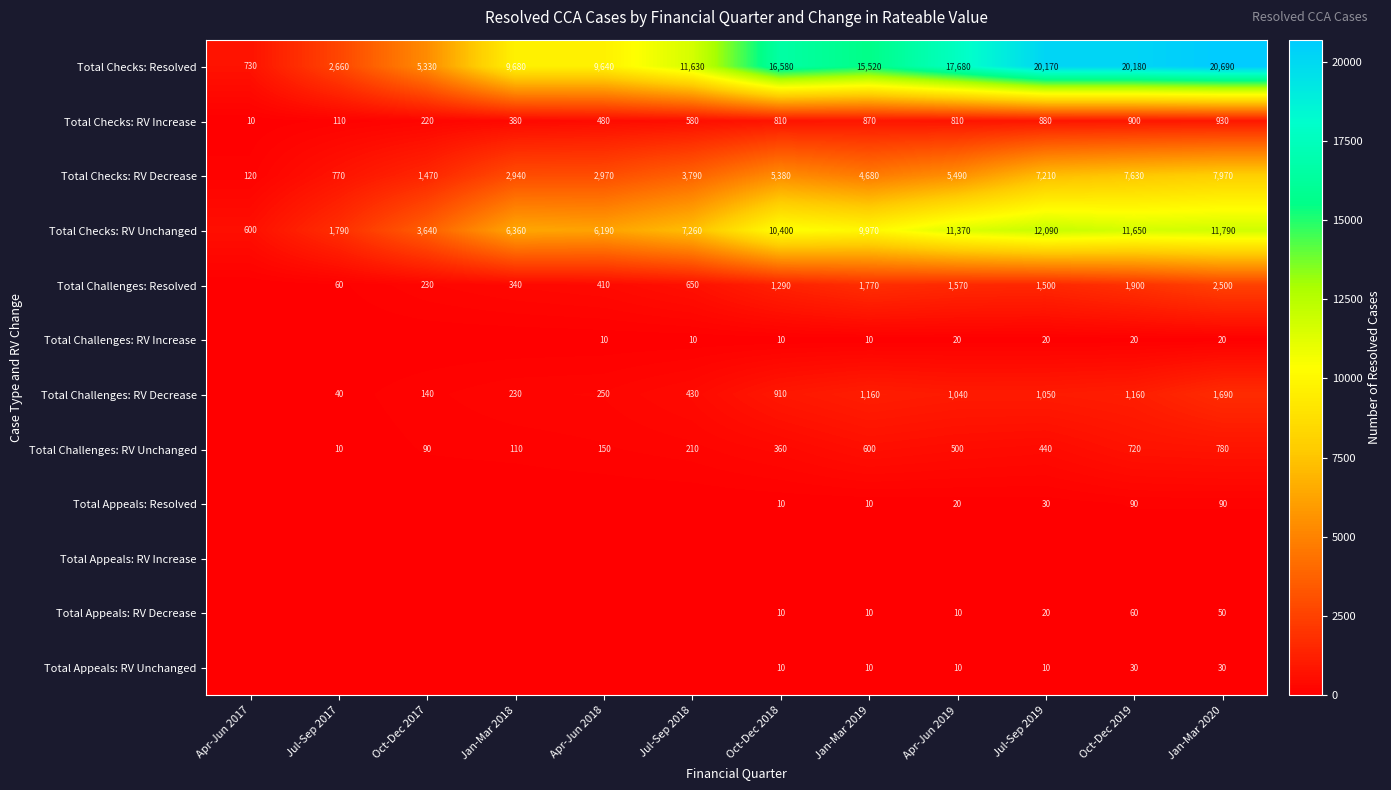

At how many categories does at least one series exceed 1143?

11